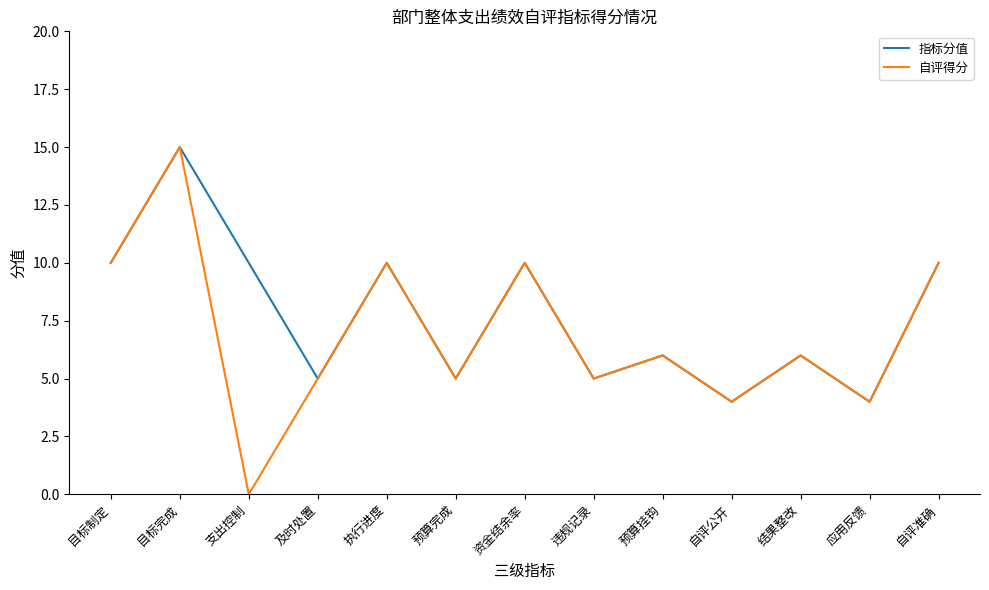

What value does the 指标分值 series have at 应用反馈?

4